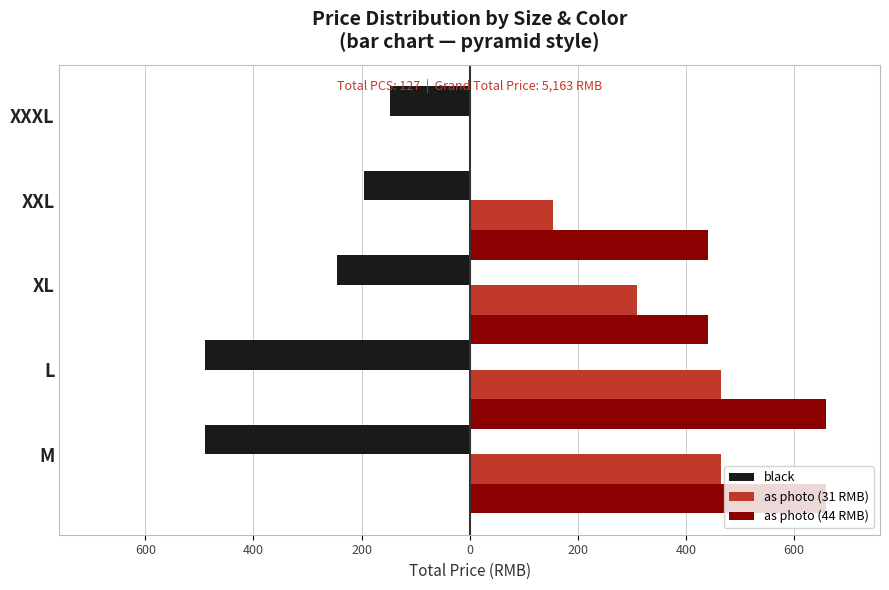

What are all the series names shown in the legend?

black, as photo (31 RMB), as photo (44 RMB)